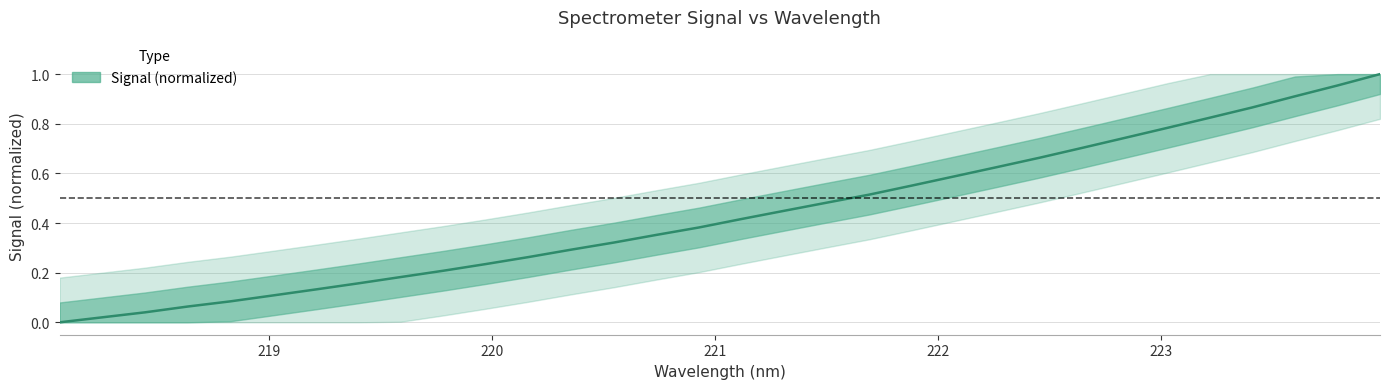

How many lines are shown in the chart?

1